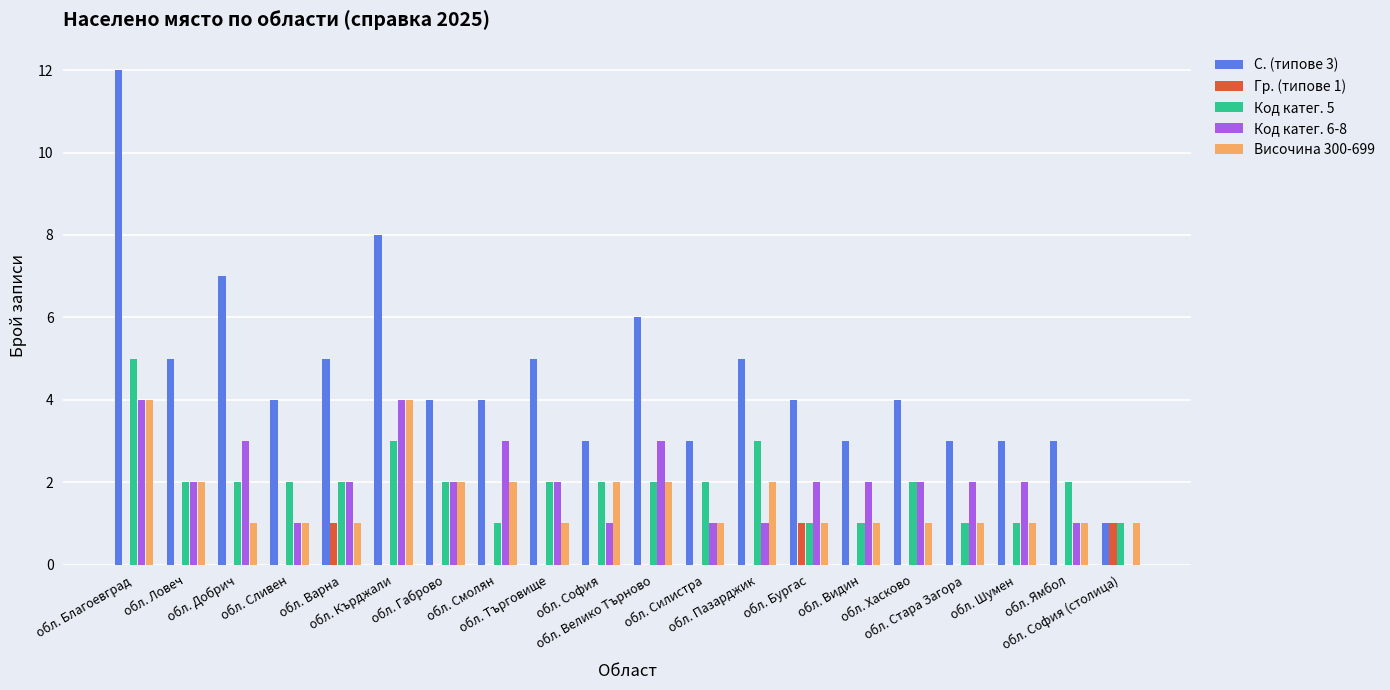

The value of Код катег. 6-8 at обл. Стара Загора is 3. True or false?

False